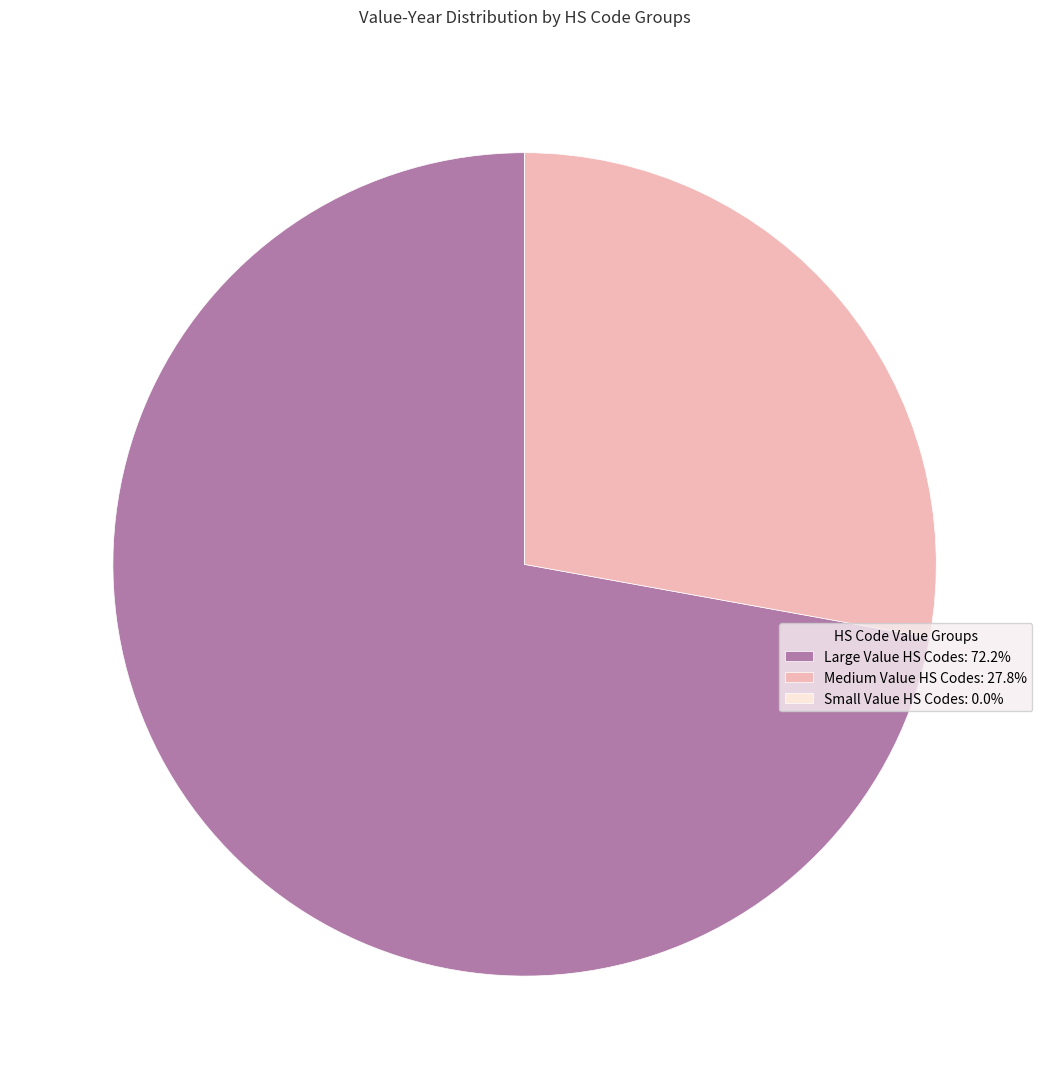

Does Medium Value HS Codes: 27.8% account for over 50% of the chart?

No